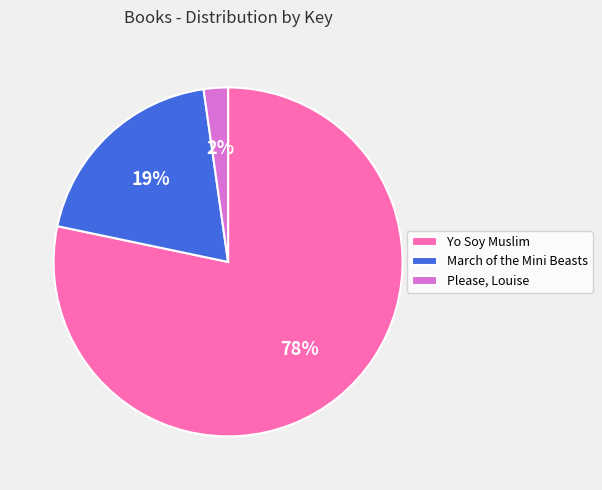

Which category accounts for the majority?

Yo Soy Muslim